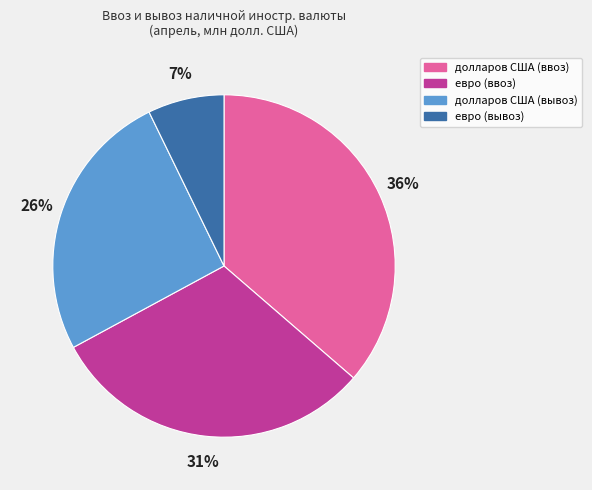

Rank the categories by value from lowest to highest.

евро (вывоз), долларов США (вывоз), евро (ввоз), долларов США (ввоз)